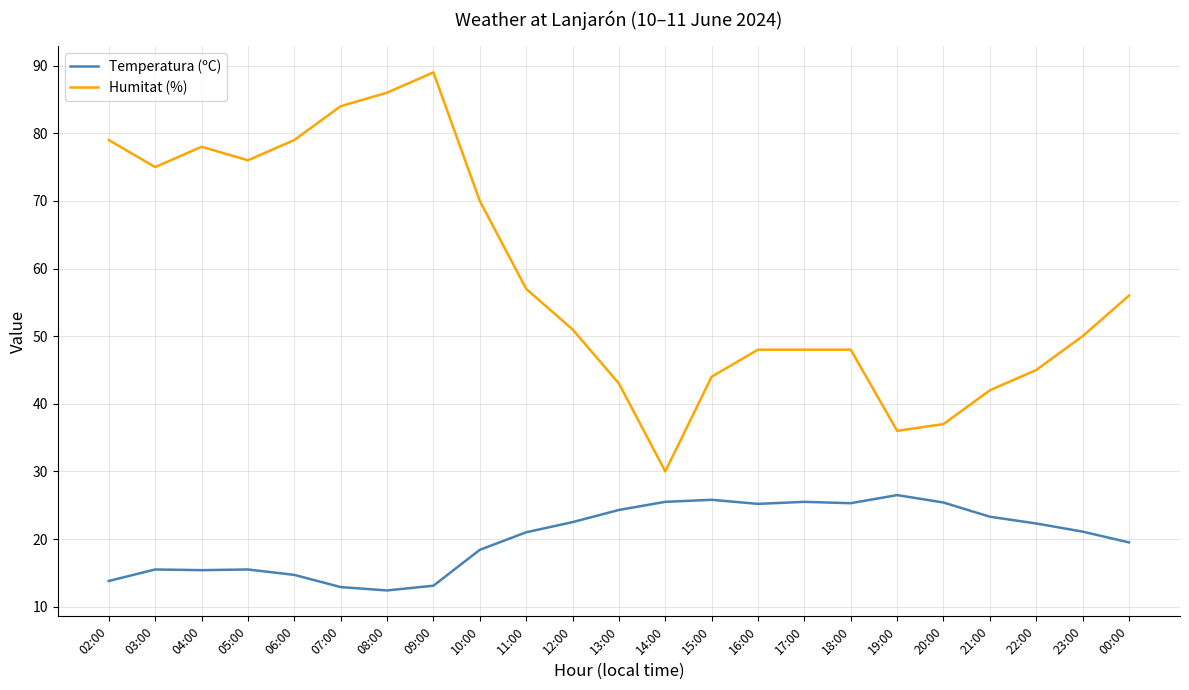

True or false: Humitat (%) and Temperatura (ºC) cross at least once.

False